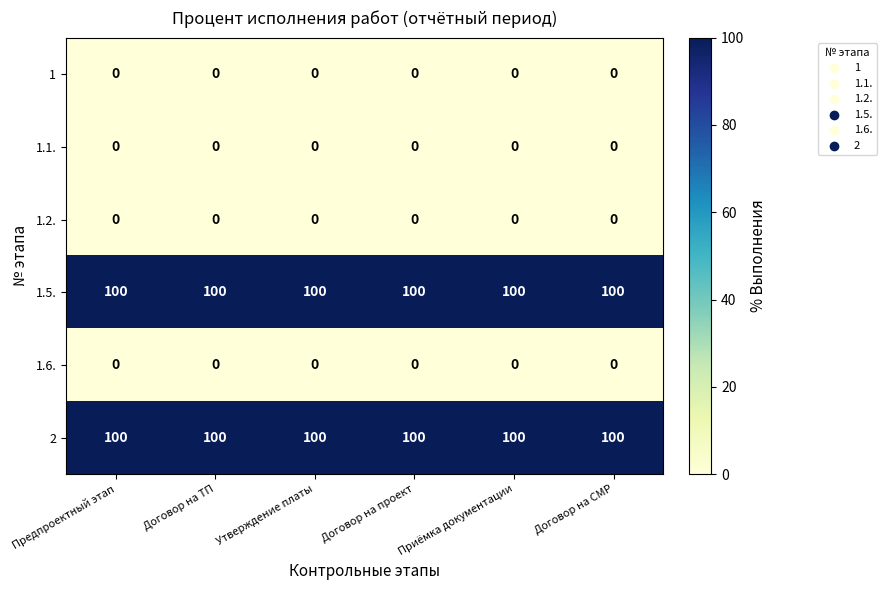

What is the total value across all series at Договор на проект?

200